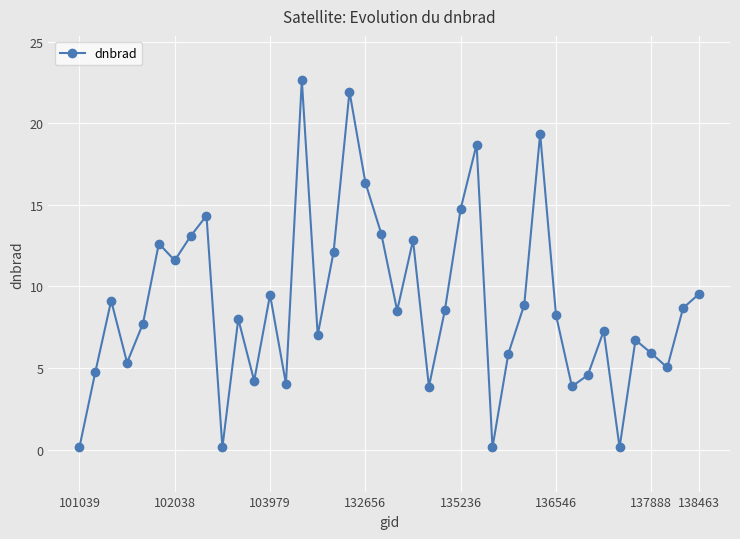

What is the average value?

9.0